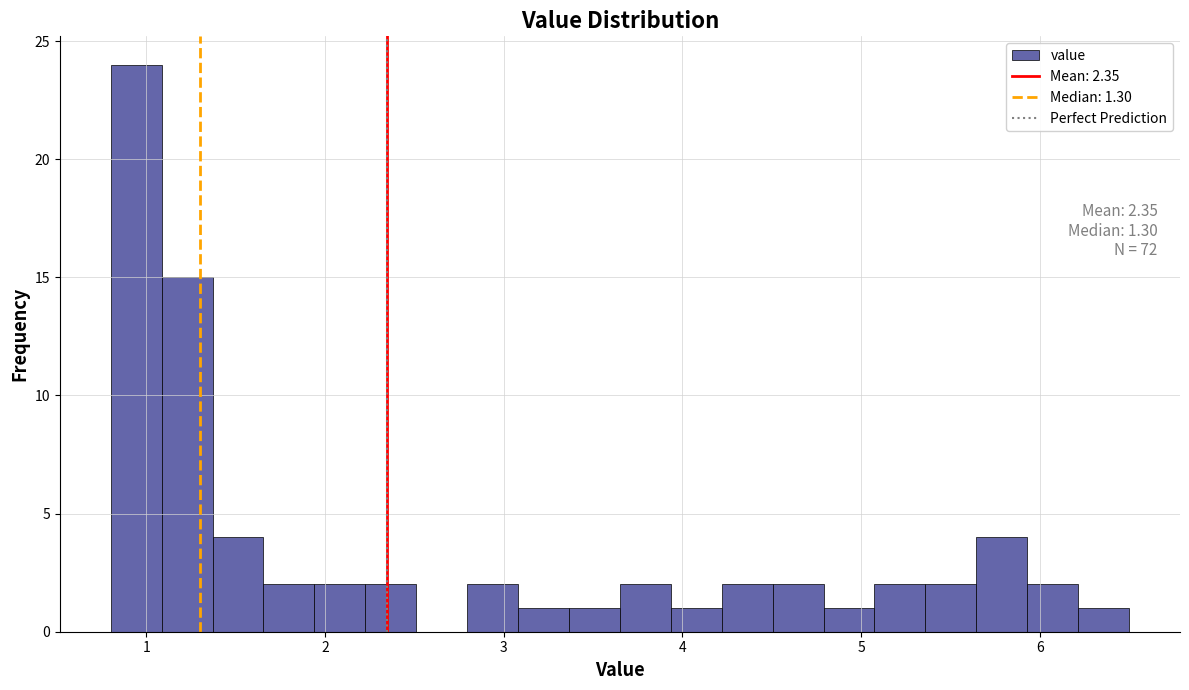

Read against the x-axis, roughly where is the centre of the tallest bar?

0.9